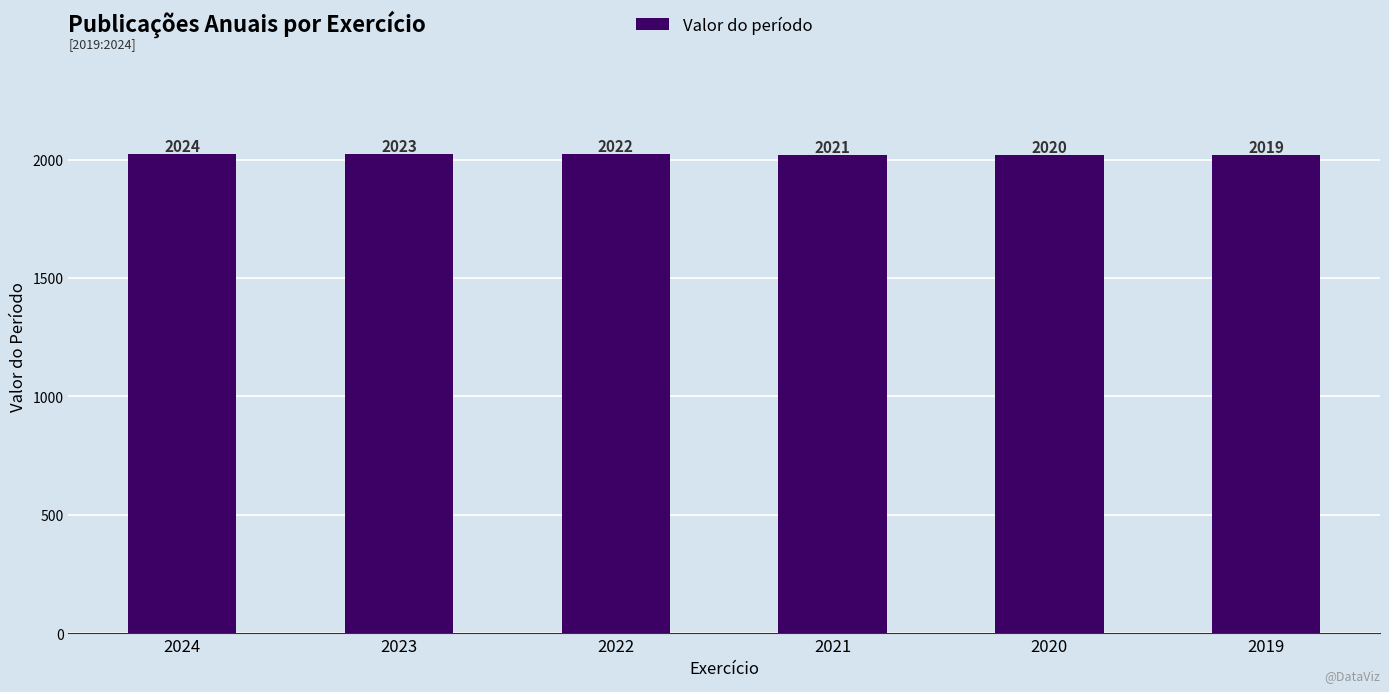

How many bars are there in total?

6